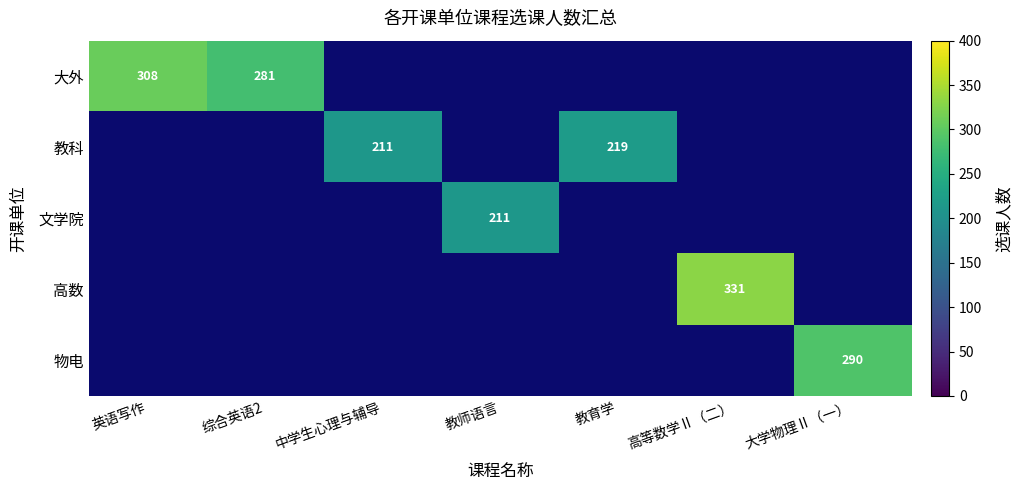

Is it true that 教科 equals 211 at 中学生心理与辅导?

True